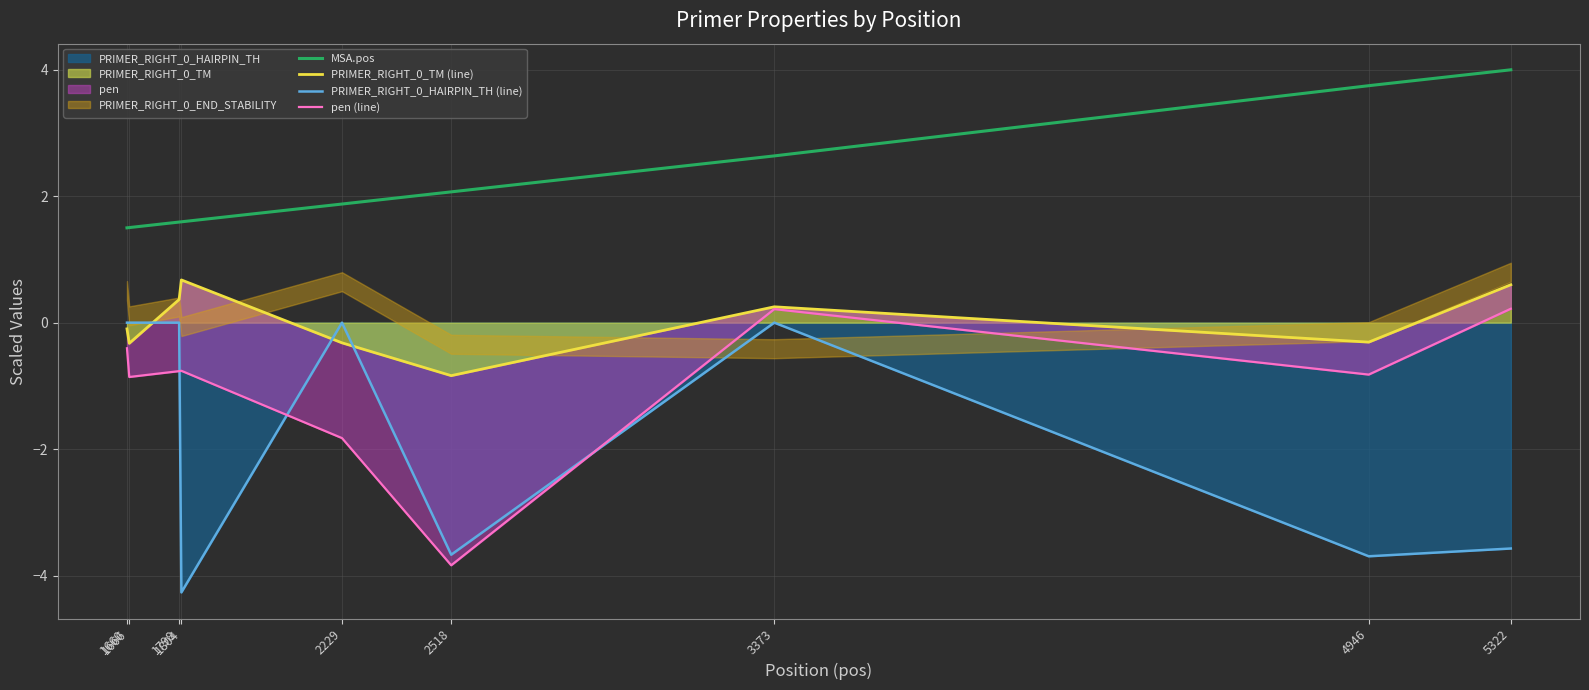

True or false: PRIMER_RIGHT_0_HAIRPIN_TH (line) and MSA.pos cross at least once.

False